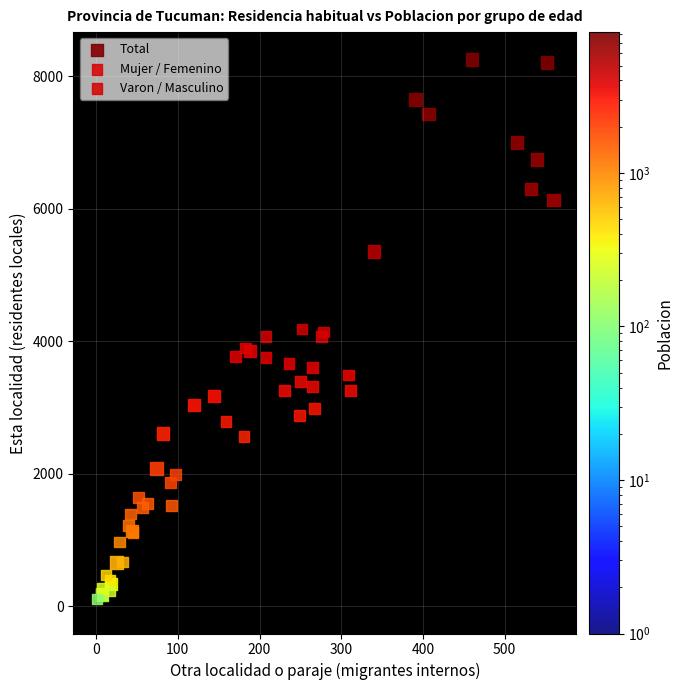

Which series has the widest spread of Y values?

Total